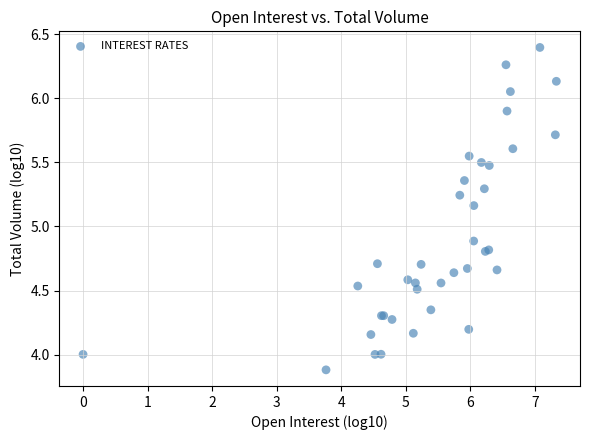

What Y value in the scatter plot is closest to 5?

4.9